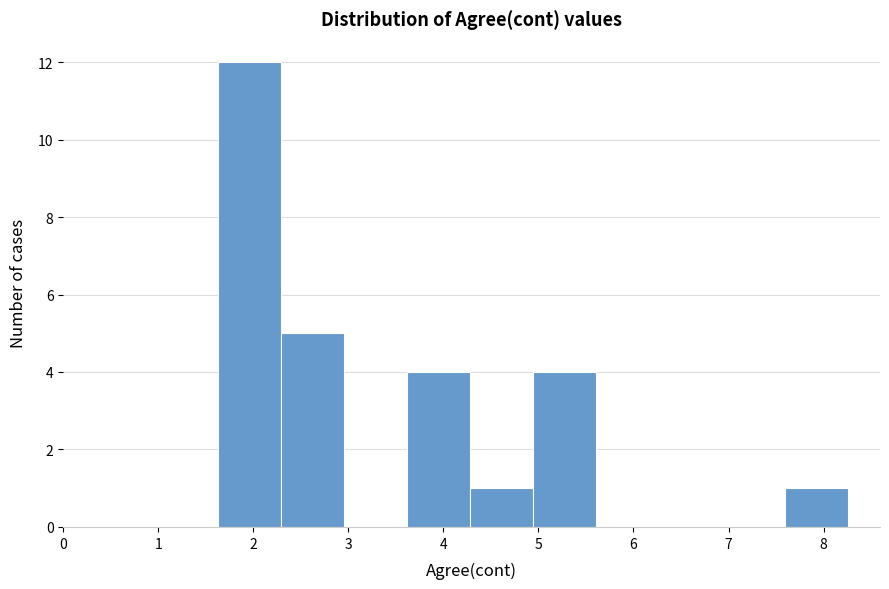

Which range on the x-axis has the tallest bar?

1.6 to 2.3